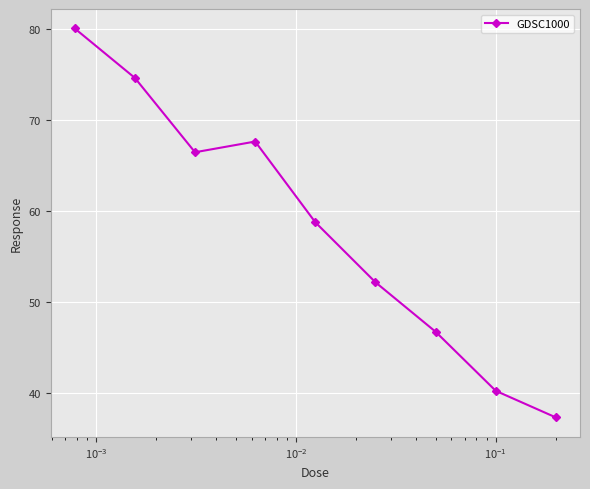

What is the smallest value displayed?

37.3